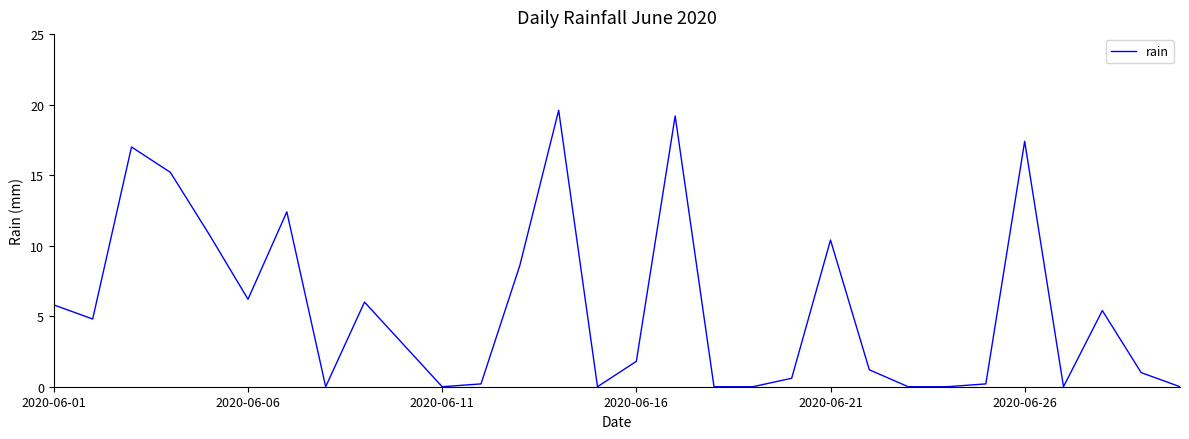

What is the greatest value displayed?

19.6